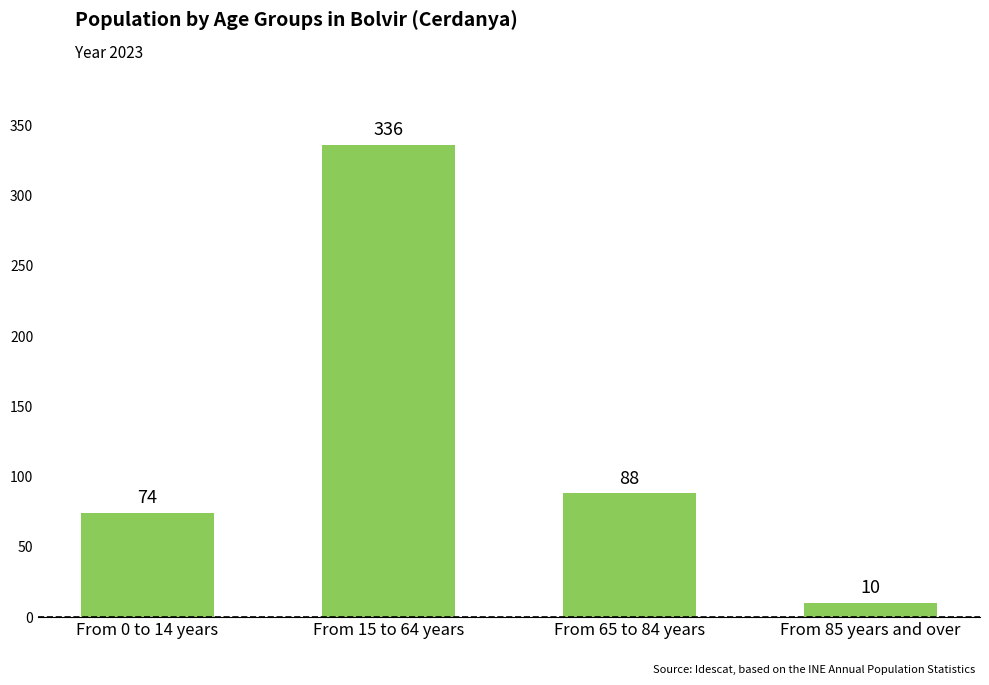

What is the label of the 3rd bar from the left?

From 65 to 84 years